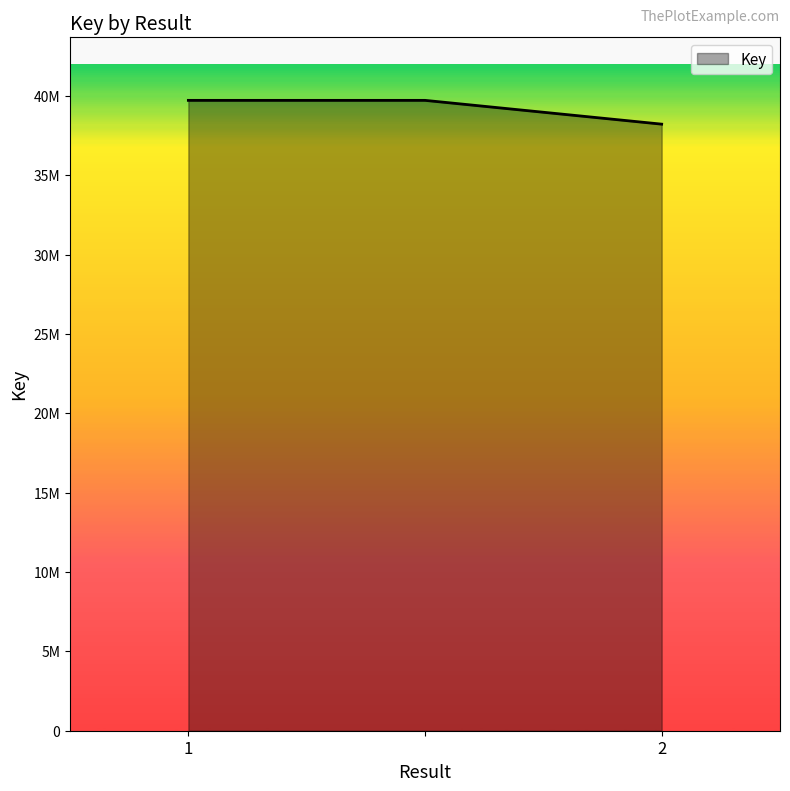

Is this an area chart (filled region under the line)?

Yes